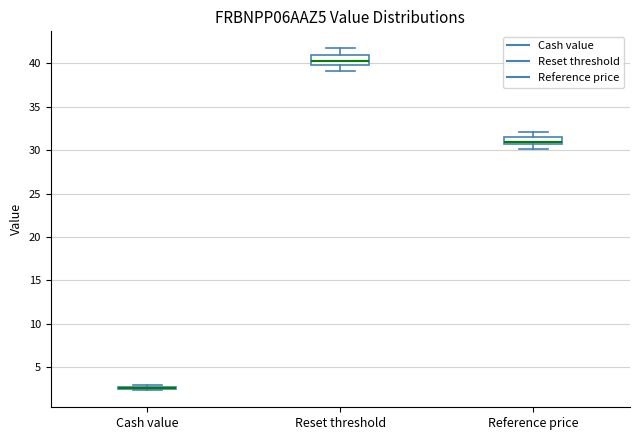

Reading left to right, read every box against the y-axis: the position of its median line, the range the box covers, and the ends of its whiskers. The values are not printed on the chart, so give them approximately, as read against the axis.

Cash value: box collapsed to a line at 2.5, whiskers 2.5 to 3.0
Reset threshold: median 40.5, box 40.0 to 41.0, whiskers 39.0 to 41.5
Reference price: median 31.0, box 30.5 to 31.5, whiskers 30.0 to 32.0